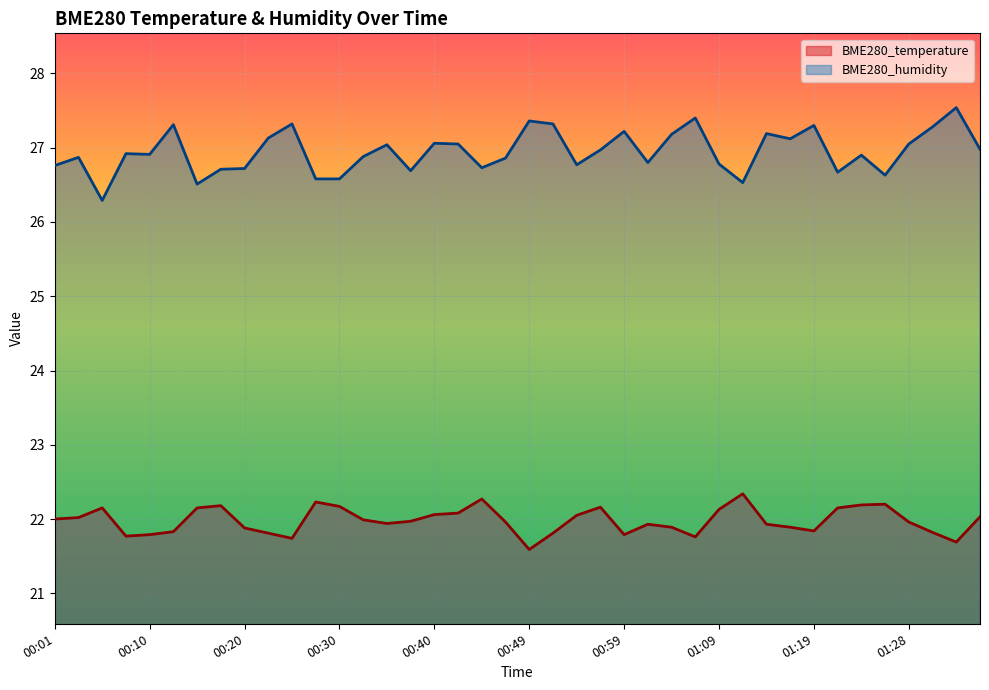

Which series has the largest range (max minus min)?

BME280_humidity